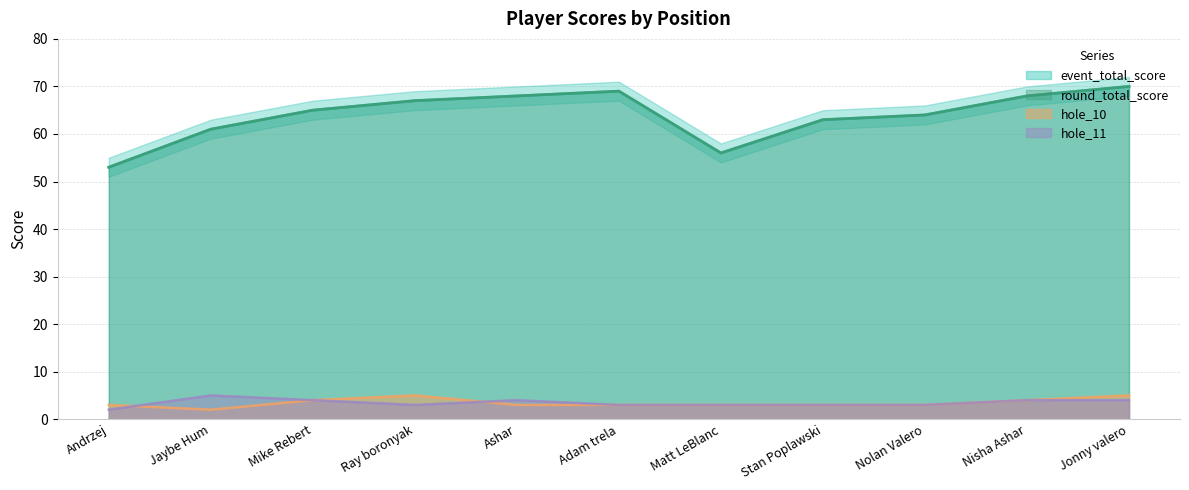

The event_total_score series shows 84 at Andrzej. True or false?

False